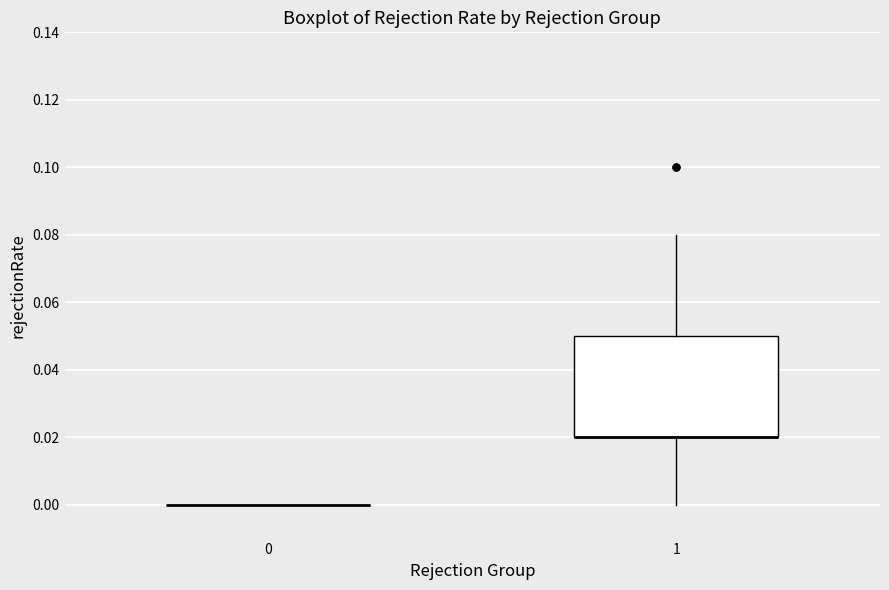

Which box is the tallest, from its lower edge to its upper edge?

1